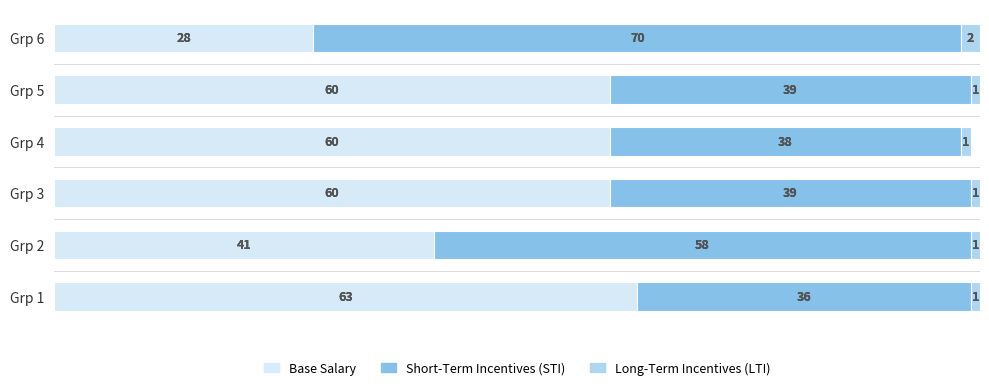

What is the average value of the Base Salary series?

52